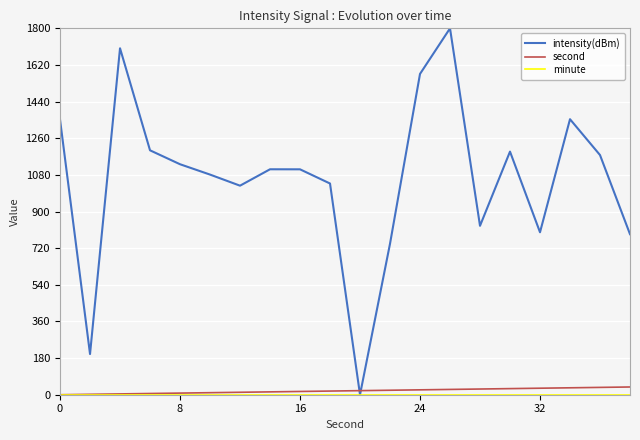

Which series has the largest total across all categories?

intensity(dBm)